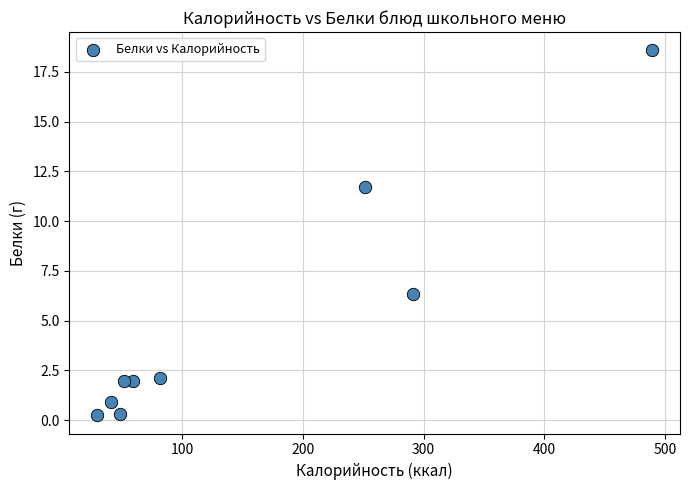

What is the average Y value?

4.9